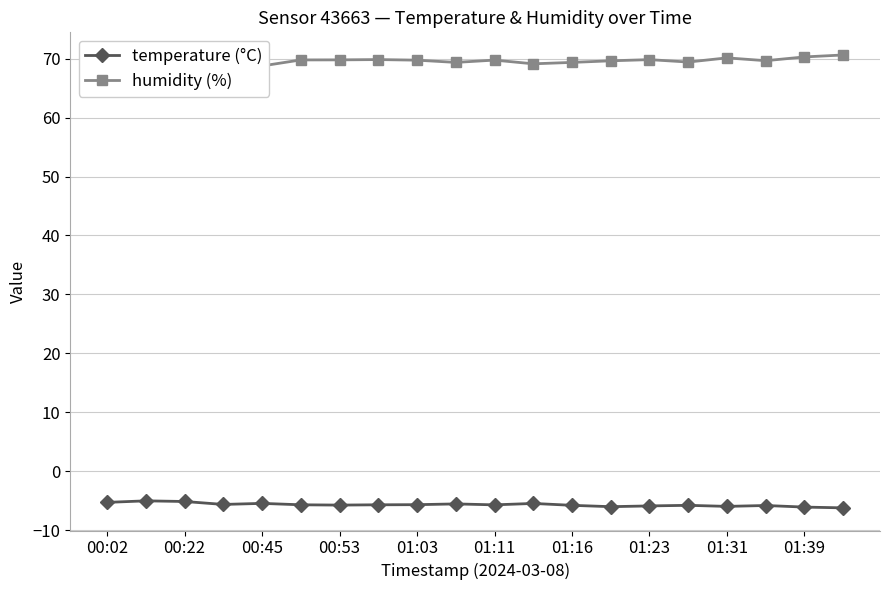

At which category does the chart reach its peak across all series?

19